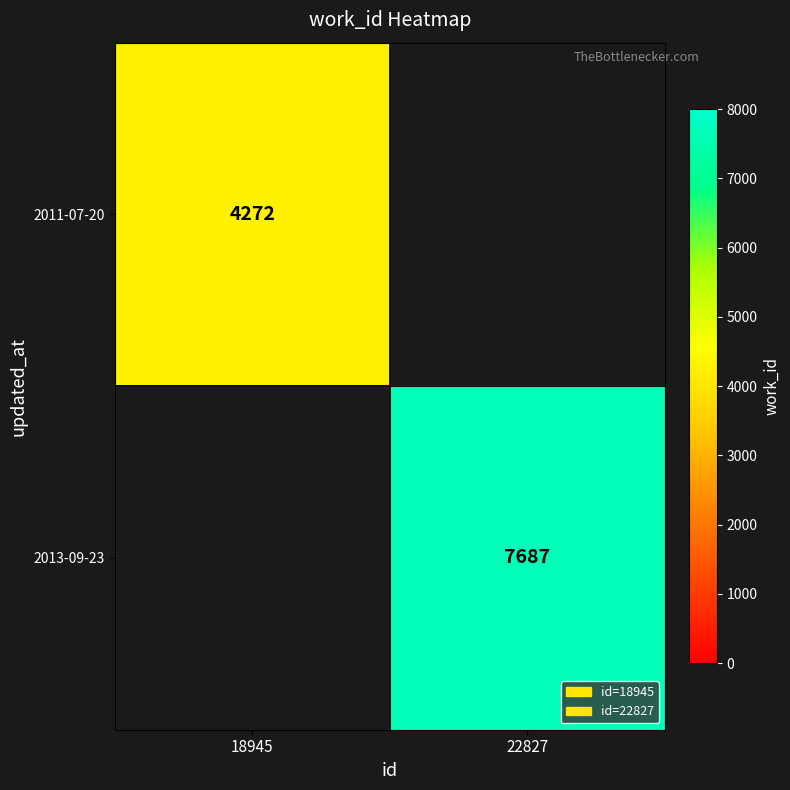

Is it true that 2013-09-23 equals 7687 at 22827?

True